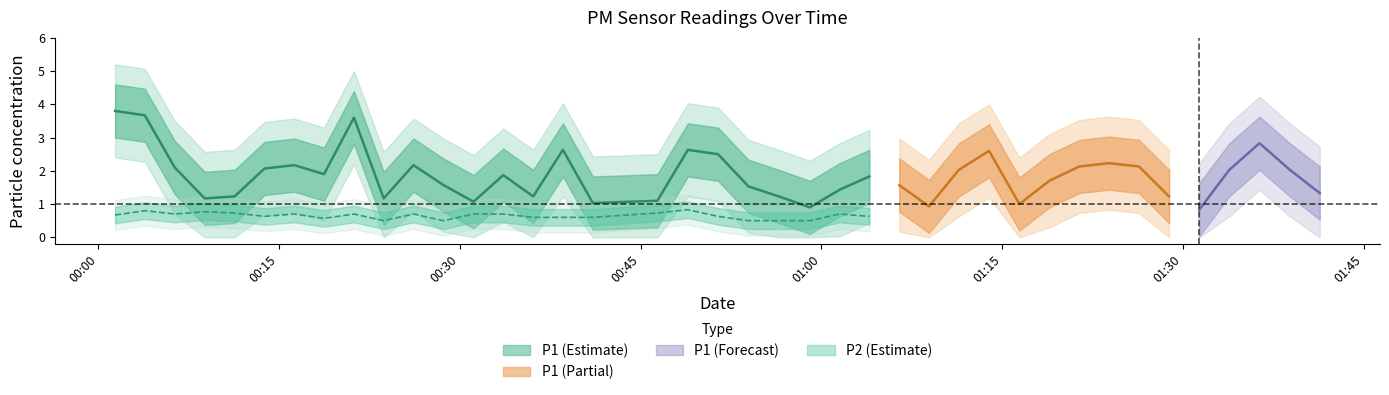

List the labels in order of P2 value, largest first.

18, 25, 1, 39, 3, 4, 17, 2, 6, 8, 10, 12, 13, 23, 27, 0, 33, 34, 5, 19, 24, 32, 14, 15, 16, 28, 29, 30, 36, 7, 9, 11, 20, 21, 22, 26, 35, 37, 38, 31